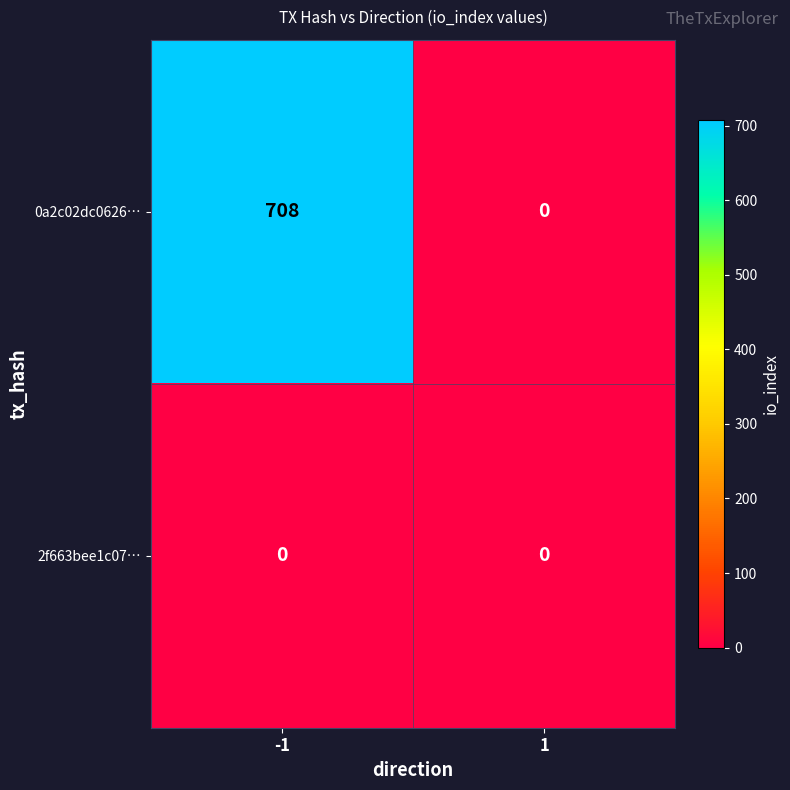

Reading right to left, transcribe all the data shown in this chart.

0a2c02dc0626…: 0	708
2f663bee1c07…: 0	0